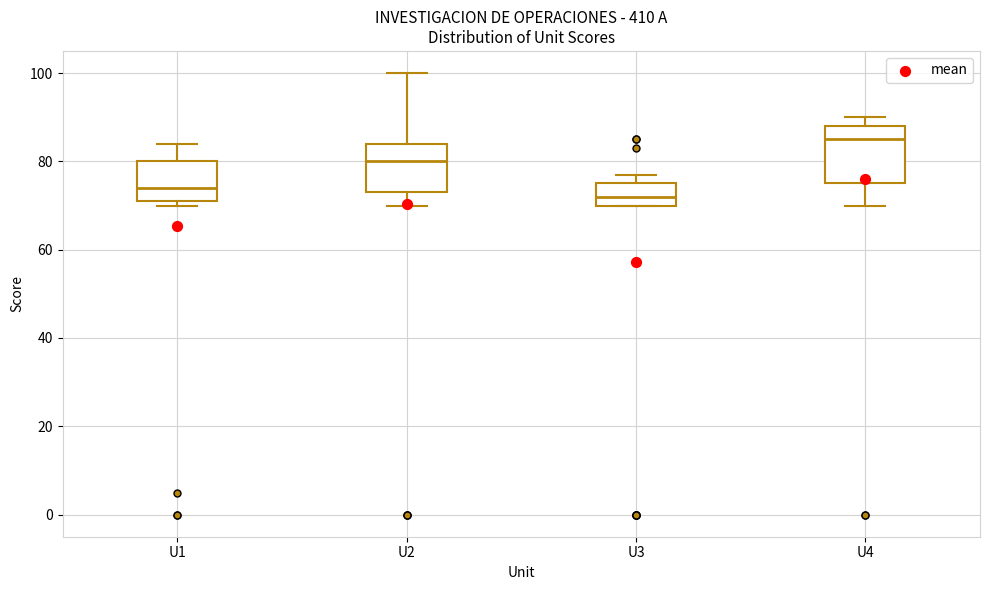

Which box's median line is the lowest?

U3